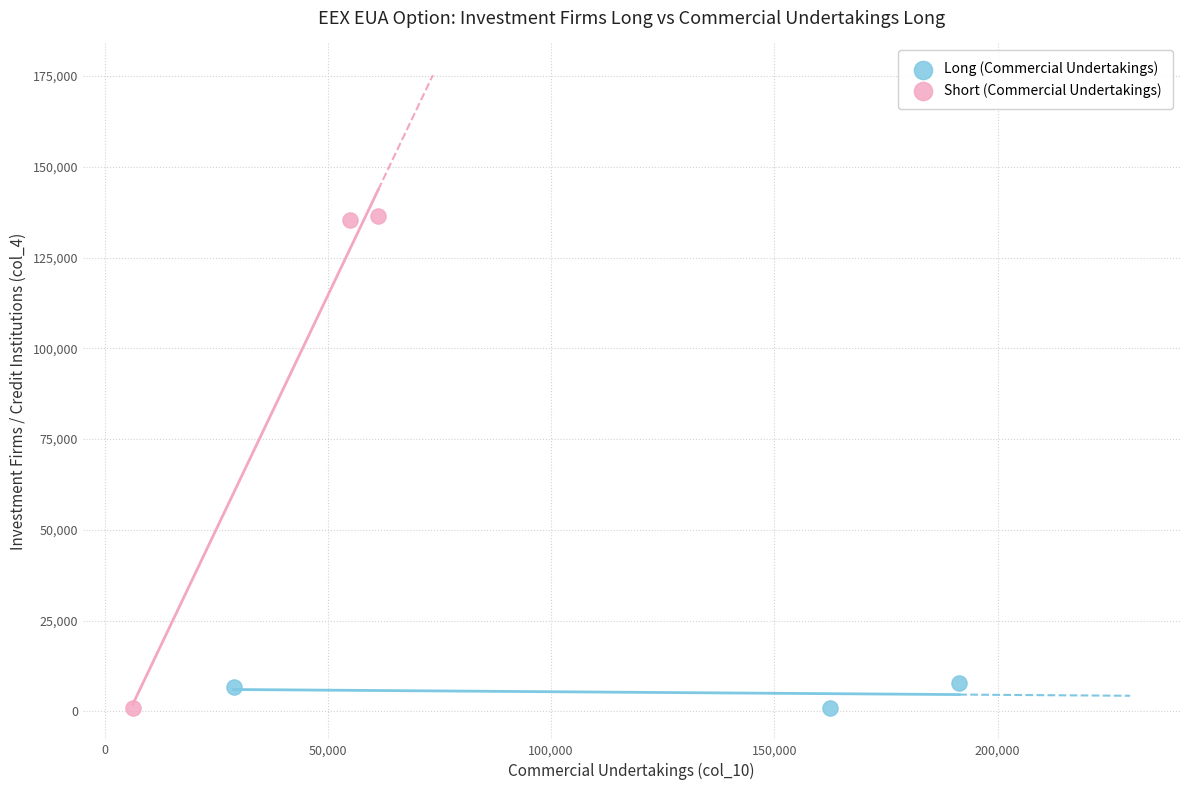

Which series has the widest spread of Y values?

Short (Commercial Undertakings)